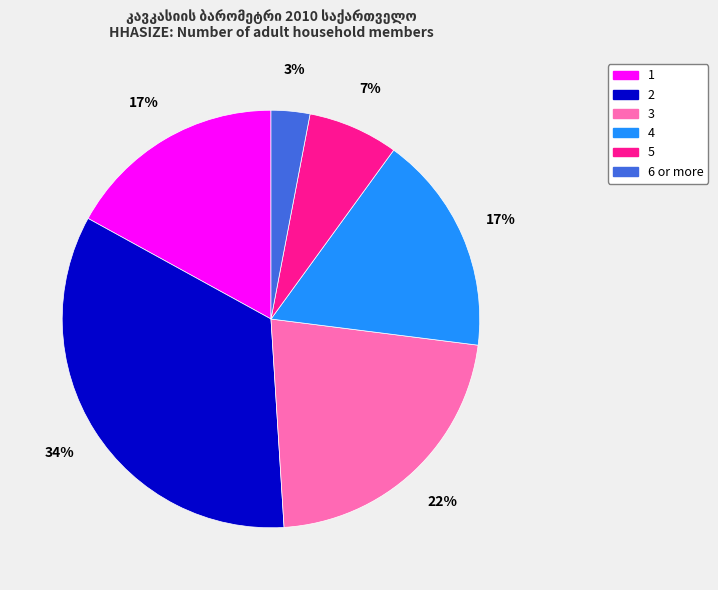

The 6 or more slice represents 3% of the pie. True or false?

True